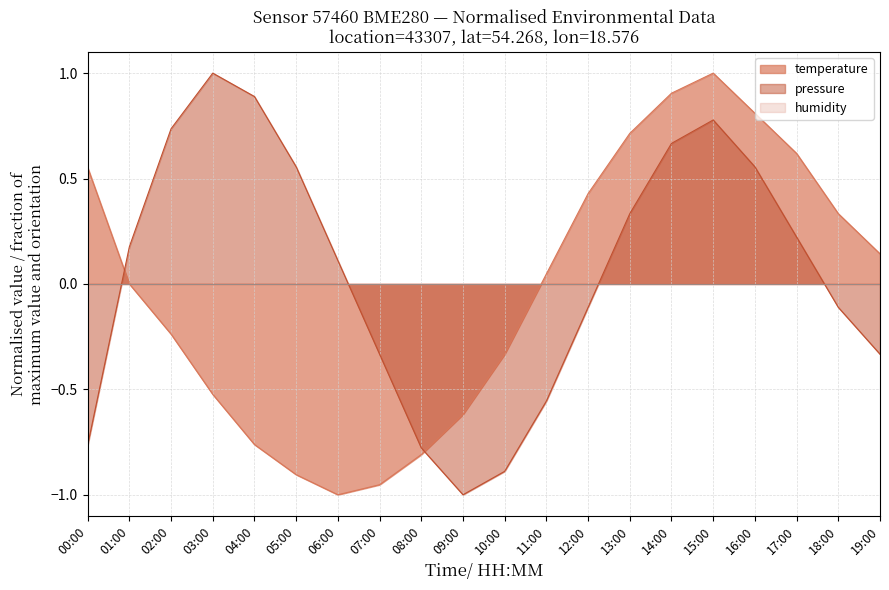

True or false: temperature and pressure_norm cross at least once.

True